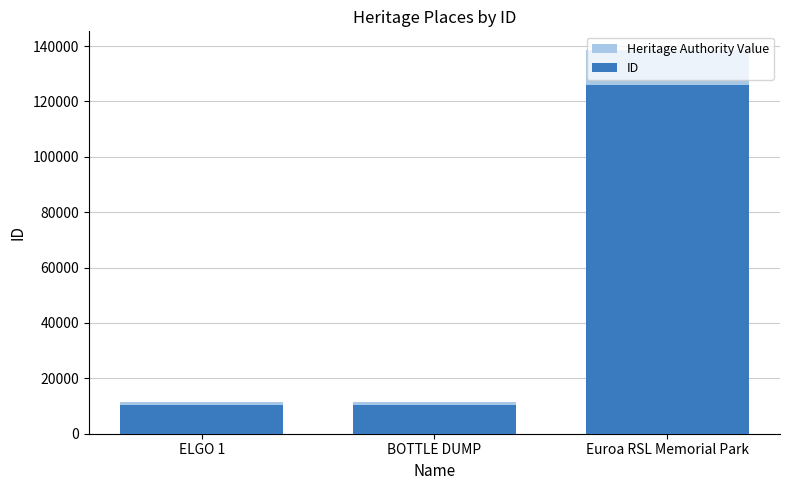

What are all the series names shown in the legend?

Heritage Authority Value, ID